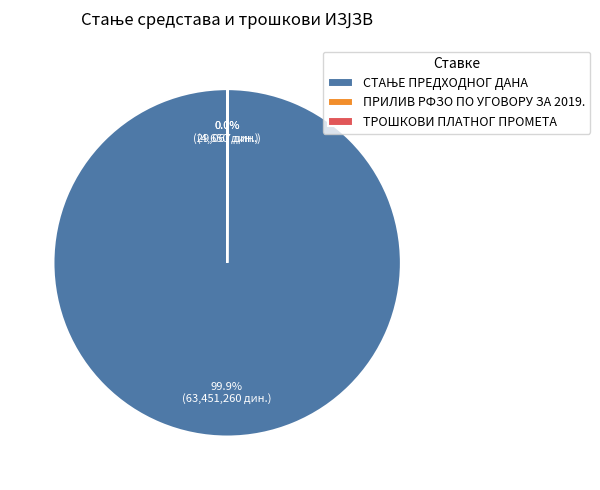

Is there a majority slice in this chart?

Yes